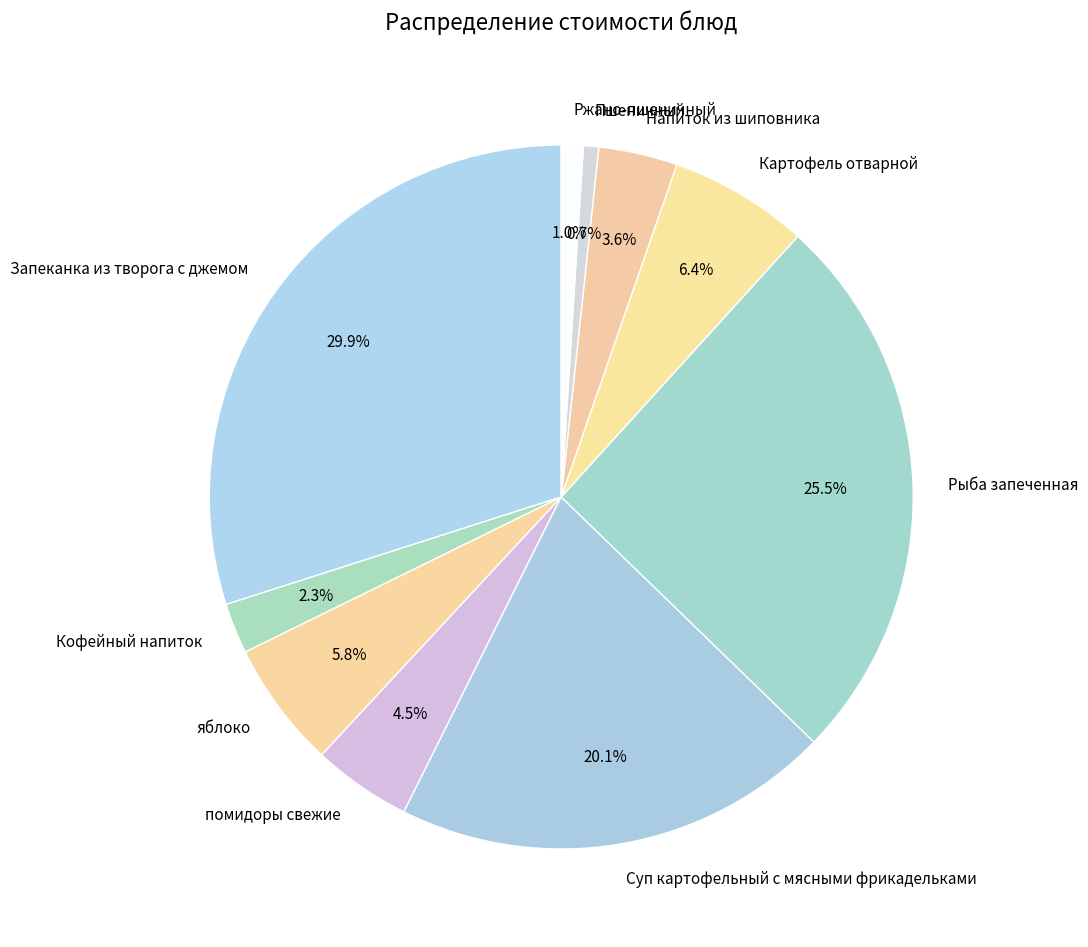

Combined, what portion of the pie is Ржано-пшеничный and Кофейный напиток?

3.3%